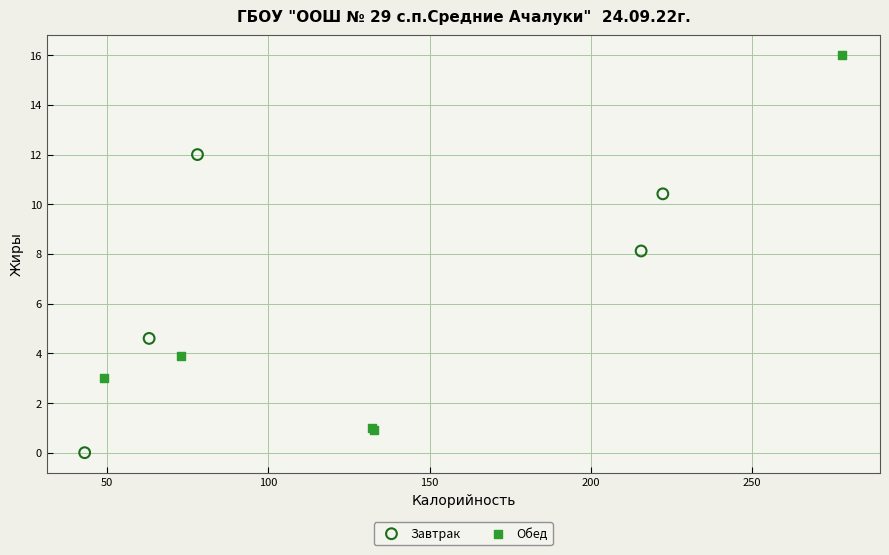

Which series has the largest Y range (max minus min)?

Обед